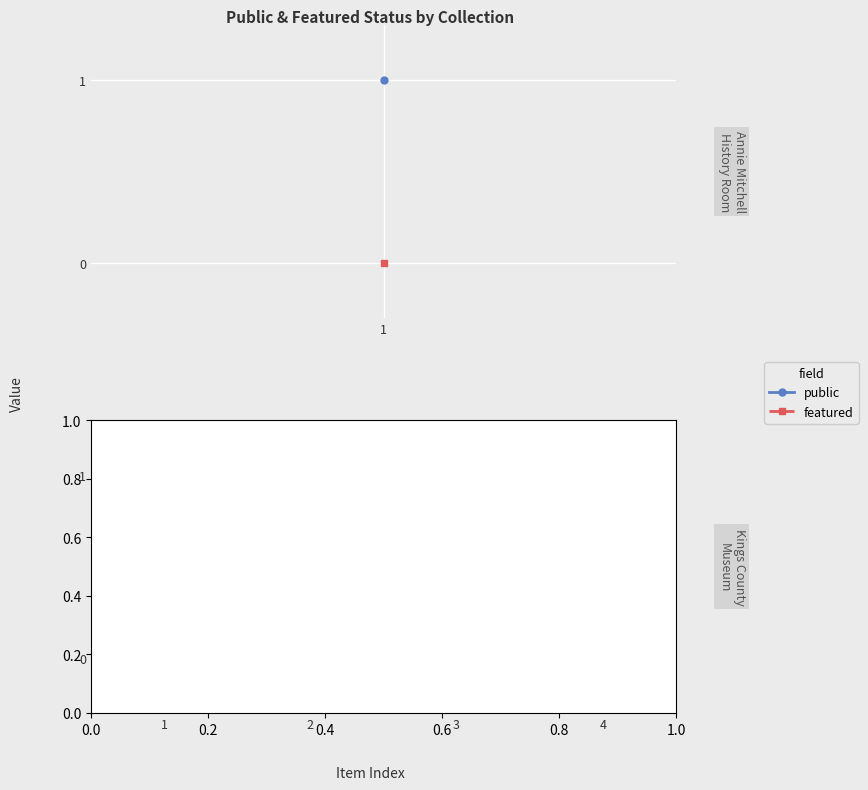

Which series has the largest range (max minus min)?

public